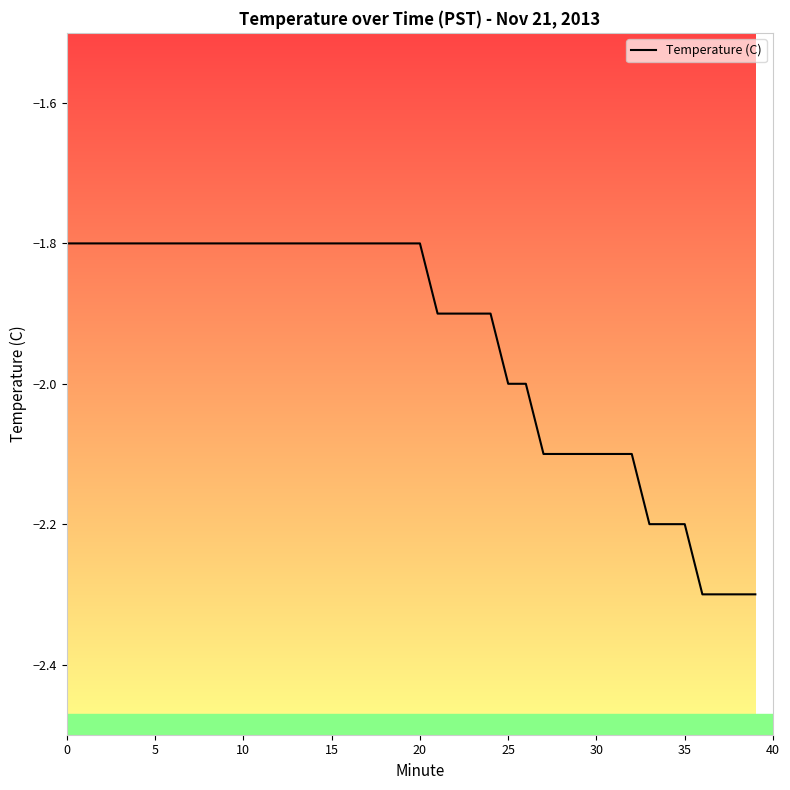

What is the difference between the maximum and second lowest values?

0.5